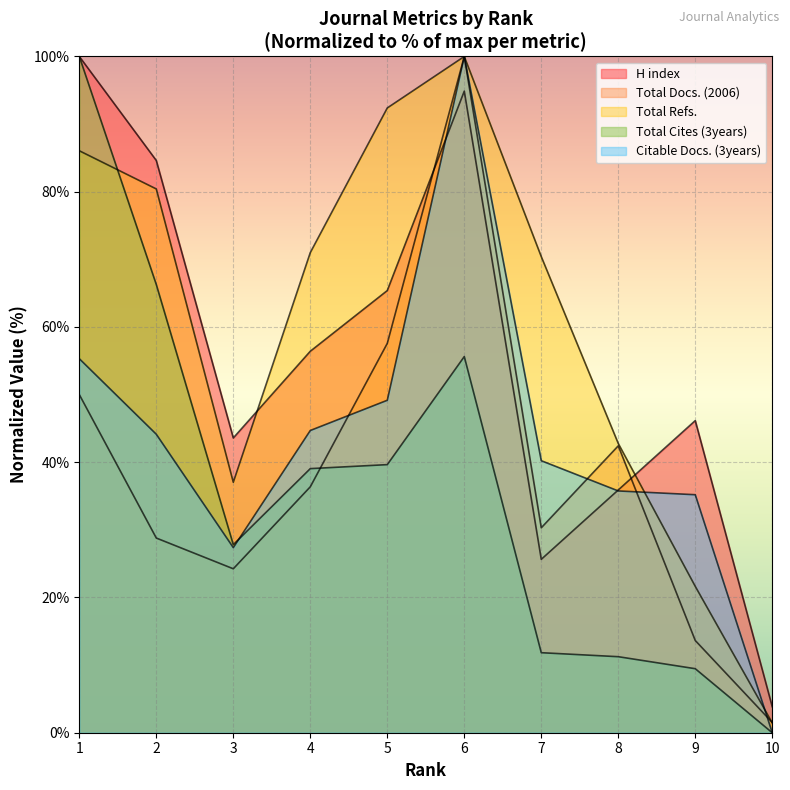

How many values in the Total Refs. series are below 71?

5